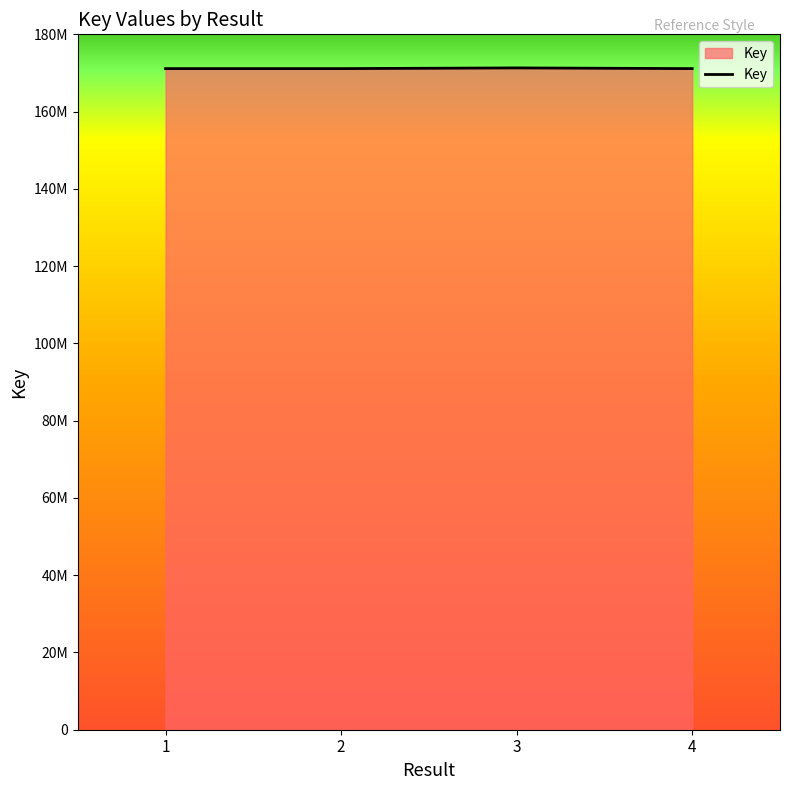

Is this an area chart (filled region under the line)?

Yes